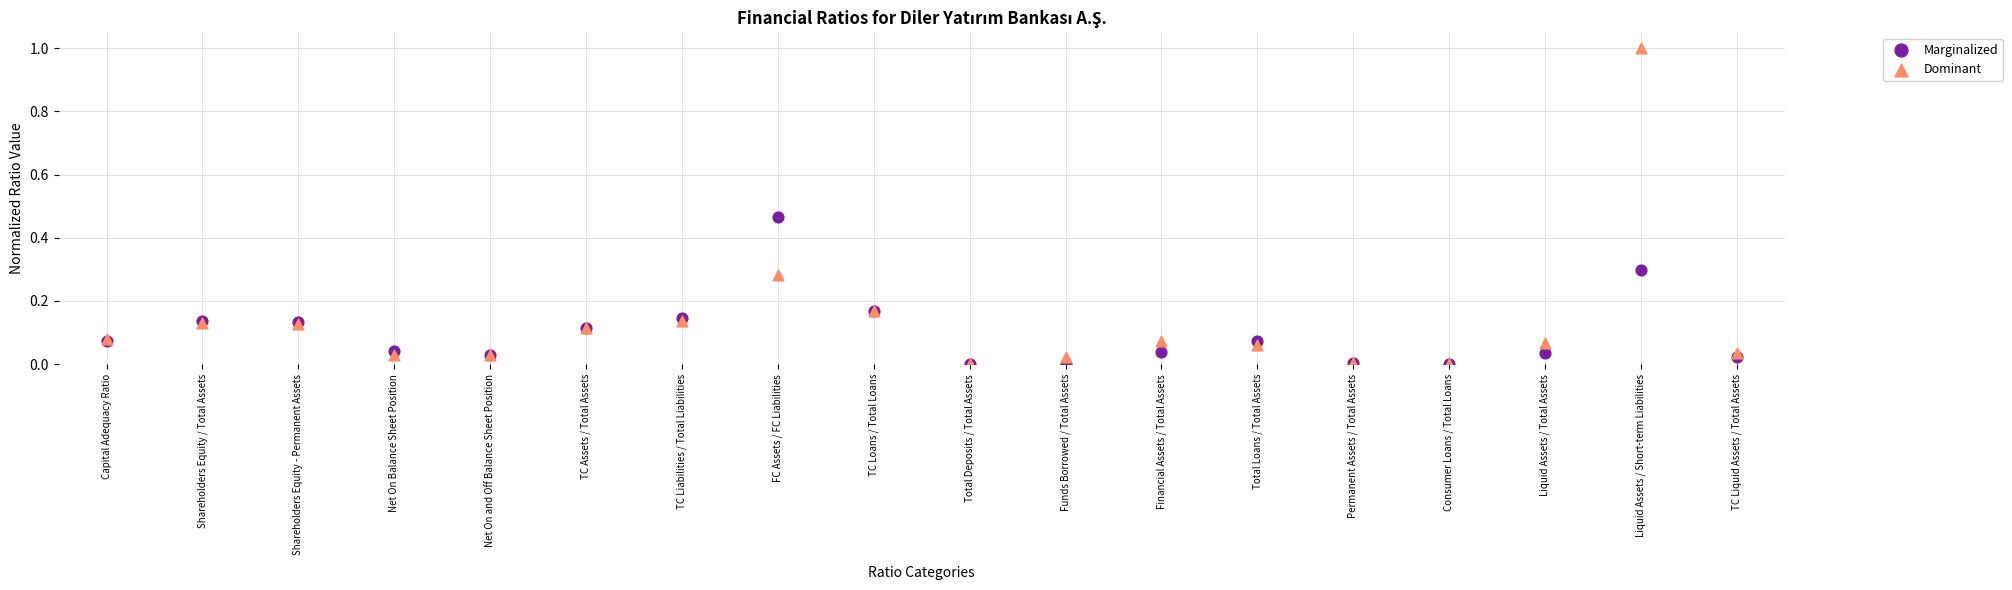

Which series reaches the maximum Y coordinate?

Dominant